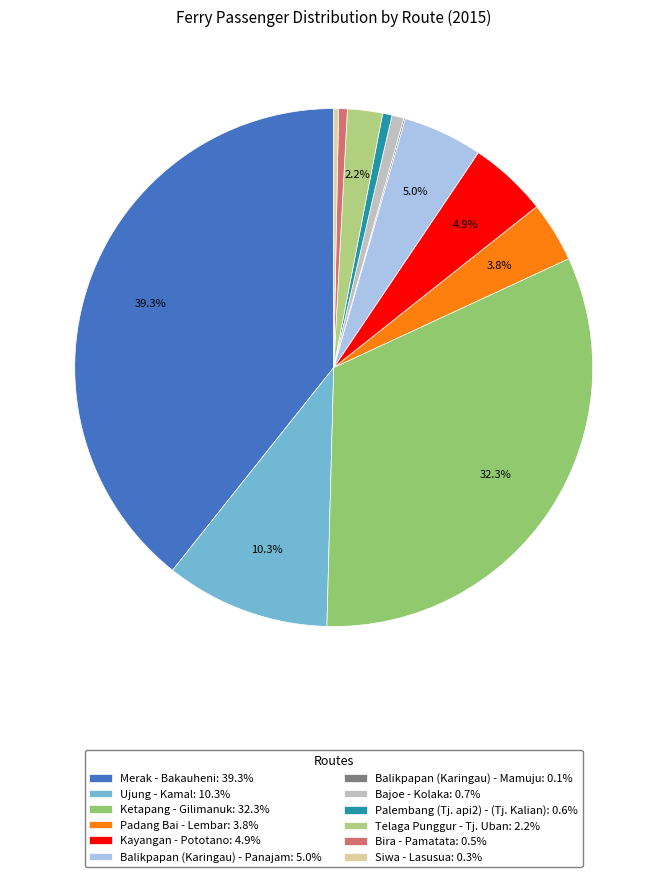

To the nearest percent, what is the difference between the largest and smallest slice percentages?

39%